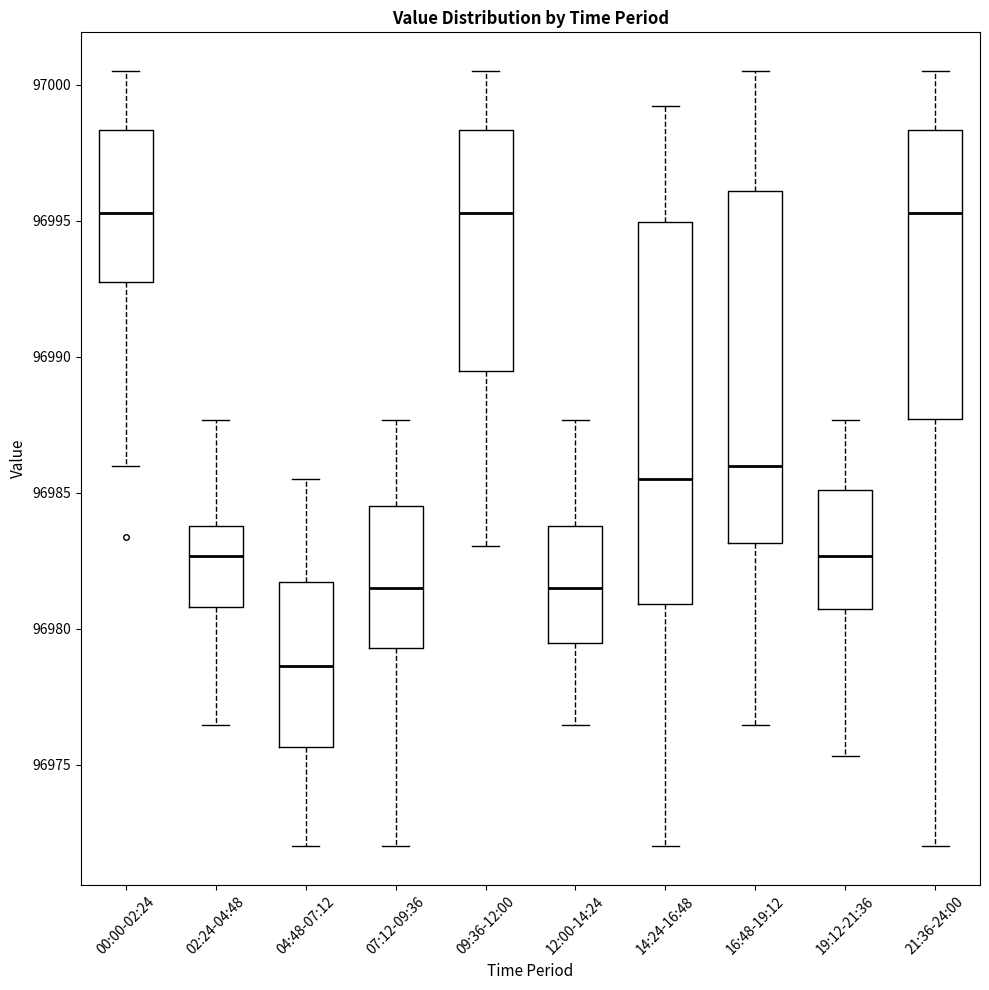

Reading left to right, read every box against the y-axis: the position of its median line, the range the box covers, and the ends of its whiskers. The values are not printed on the chart, so give them approximately, as read against the axis.

00:00-02:24: median 96995.5, box 96992.5 to 96998.5, whiskers 96986.0 to 97000.5
02:24-04:48: median 96982.5, box 96981.0 to 96984.0, whiskers 96976.5 to 96987.5
04:48-07:12: median 96978.5, box 96975.5 to 96981.5, whiskers 96972.0 to 96985.5
07:12-09:36: median 96981.5, box 96979.5 to 96984.5, whiskers 96972.0 to 96987.5
09:36-12:00: median 96995.5, box 96989.5 to 96998.5, whiskers 96983.0 to 97000.5
12:00-14:24: median 96981.5, box 96979.5 to 96984.0, whiskers 96976.5 to 96987.5
14:24-16:48: median 96985.5, box 96981.0 to 96995.0, whiskers 96972.0 to 96999.0
16:48-19:12: median 96986.0, box 96983.0 to 96996.0, whiskers 96976.5 to 97000.5
19:12-21:36: median 96982.5, box 96980.5 to 96985.0, whiskers 96975.5 to 96987.5
21:36-24:00: median 96995.5, box 96987.5 to 96998.5, whiskers 96972.0 to 97000.5